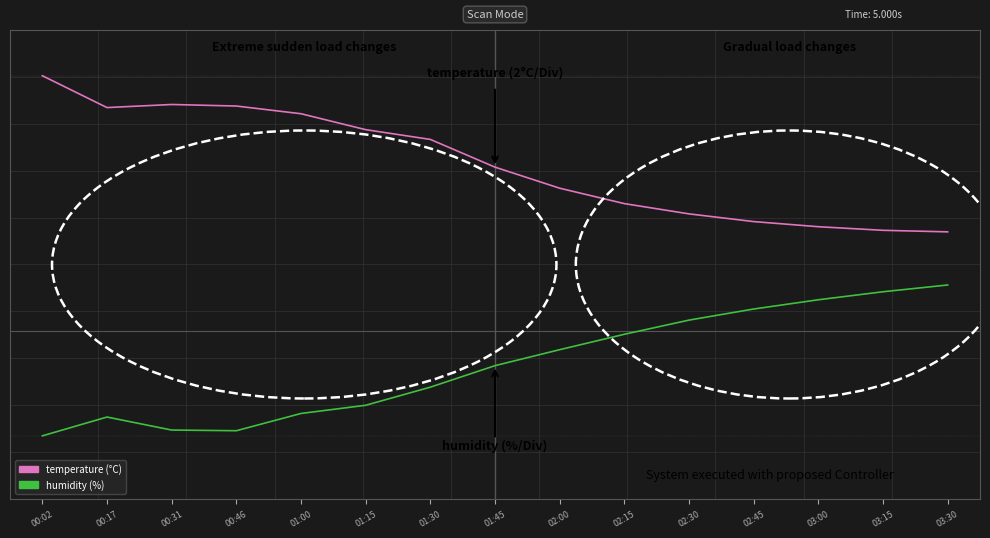

What are all the series names shown in the legend?

temperature (°C), humidity (%)